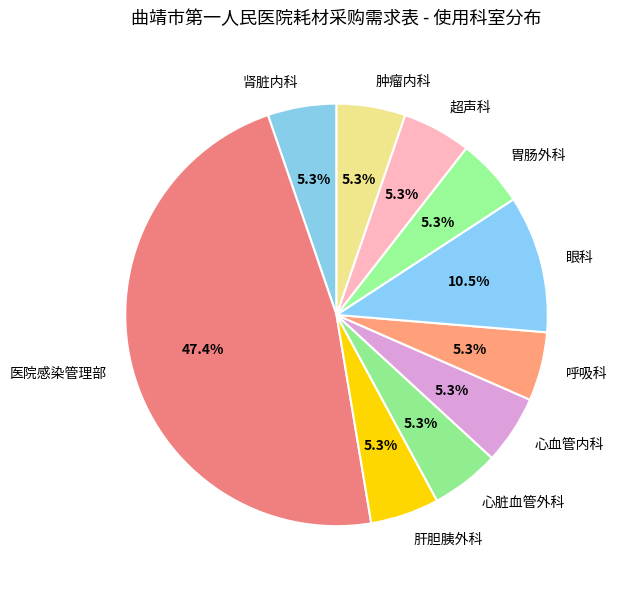

Which has a higher value, 肿瘤内科 or 眼科?

眼科